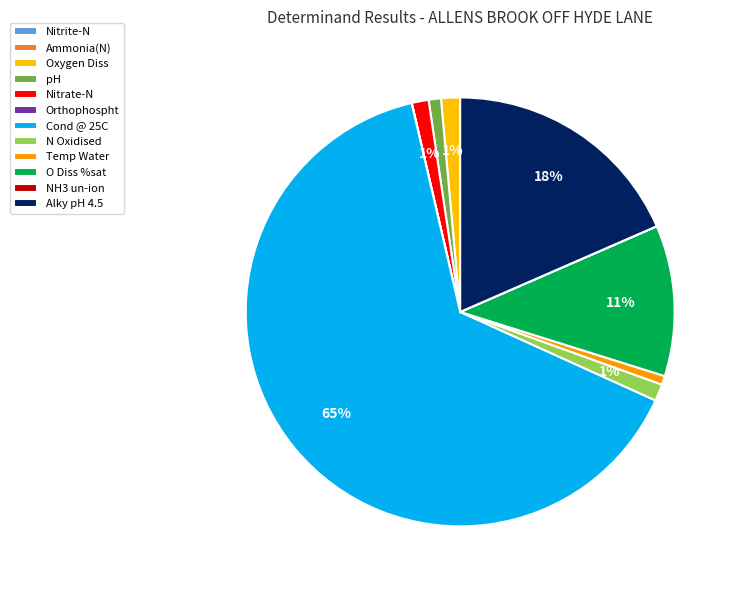

What percentage is the Nitrate-N slice, to the nearest percent?

1%